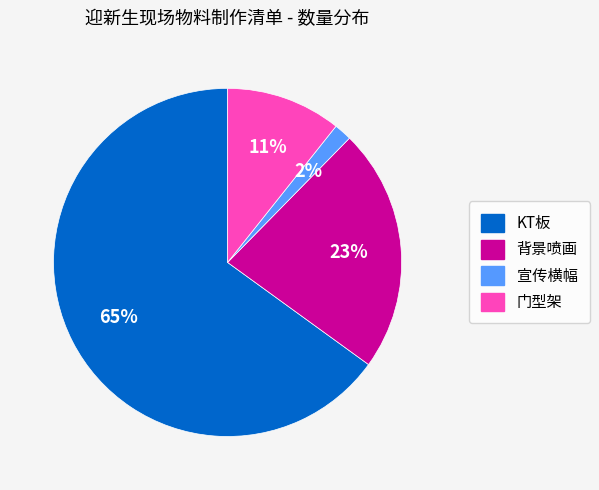

True or false: 宣传横幅 accounts for 2% of the total.

True